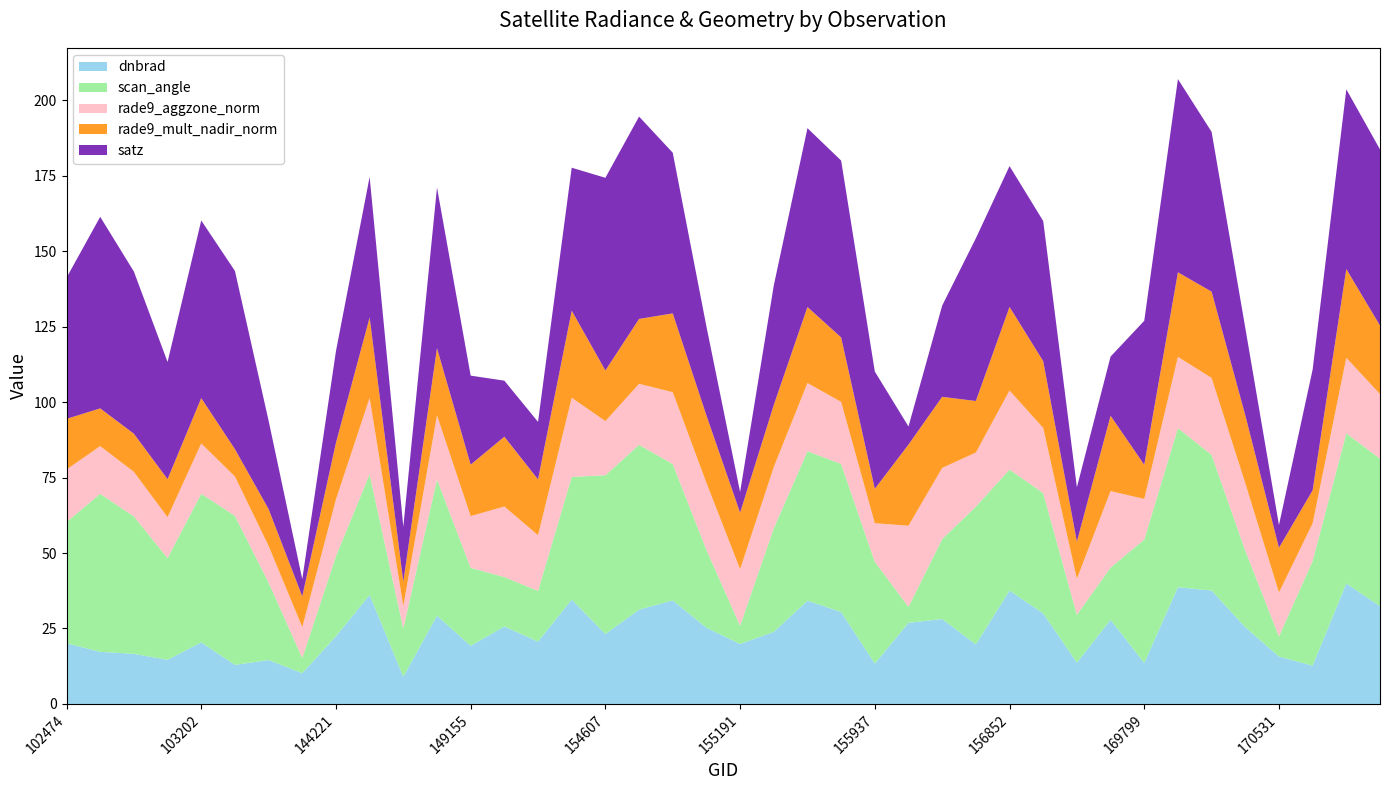

Reading left to right, extract all data points from this chart.

dnbrad: 102474=20.1	102595=17.3	102724=16.6	103083=14.6	103202=20.4	103331=12.9	103686=14.6	144028=10.2	144221=22.4	144831=36.1	145028=9.0	148953=29.2	149155=19.3	151221=25.7	154213=20.6	154406=34.6	154607=23.2	154621=31.3	154819=34.3	155011=25.2	155191=19.9	155372=23.9	155557=34.2	155752=30.5	155937=13.4	156115=26.9	156294=28.1	156479=19.7	156852=37.6	169262=30.0	169440=13.7	169621=27.9	169799=13.6	169981=38.7	170167=37.6	170350=25.4	170531=15.7	170716=12.7	170898=39.9	171092=32.4
satz: 102474=46.8	102595=63.5	102724=53.7	103083=38.8	103202=58.8	103331=59.0	103686=29.3	144028=5.7	144221=30.4	144831=46.6	145028=18.2	148953=53.2	149155=29.5	151221=18.6	154213=19.1	154406=47.4	154607=63.8	154621=67.0	154819=53.2	155011=29.5	155191=6.9	155372=39.6	155557=59.2	155752=58.6	155937=38.8	156115=6.0	156294=30.2	156479=53.9	156852=46.7	169262=46.4	169440=18.0	169621=19.6	169799=47.7	169981=64.0	170167=52.9	170350=29.0	170531=7.5	170716=40.0	170898=59.5	171092=58.4
scan_angle: 102474=40.2	102595=52.4	102724=45.5	103083=33.7	103202=49.2	103331=49.4	103686=25.7	144028=5.1	144221=26.6	144831=40.0	145028=16.0	148953=45.1	149155=25.8	151221=16.4	154213=16.8	154406=40.6	154607=52.6	154621=54.6	154819=45.2	155011=25.8	155191=6.1	155372=34.3	155557=49.5	155752=49.1	155937=33.7	156115=5.3	156294=26.5	156479=45.7	156852=40.1	169262=39.9	169440=15.9	169621=17.3	169799=40.9	169981=52.7	170167=44.9	170350=25.4	170531=6.7	170716=34.7	170898=49.7	171092=48.9
li: 102474=0.0	102595=0.0	102724=0.0	103083=0.0	103202=0.0	103331=0.0	103686=0.0	144028=0.0	144221=0.0	144831=0.0	145028=0.0	148953=0.0	149155=0.0	151221=0.0	154213=0.0	154406=0.0	154607=0.0	154621=0.0	154819=0.0	155011=0.0	155191=0.0	155372=0.0	155557=0.0	155752=0.0	155937=0.0	156115=0.0	156294=0.0	156479=0.0	156852=0.0	169262=0.0	169440=0.0	169621=0.0	169799=0.0	169981=0.0	170167=0.0	170350=0.0	170531=0.0	170716=0.0	170898=0.0	171092=0.0
rade9_aggzone_norm: 102474=17.4	102595=15.8	102724=14.8	103083=13.5	103202=16.6	103331=13.0	103686=12.1	144028=10.2	144221=18.8	144831=25.3	145028=7.4	148953=21.2	149155=17.1	151221=23.4	154213=18.4	154406=26.2	154607=17.9	154621=20.2	154819=23.8	155011=22.2	155191=18.7	155372=20.3	155557=22.6	155752=20.5	155937=12.8	156115=26.9	156294=23.6	156479=17.9	156852=26.2	169262=21.6	169440=11.9	169621=25.4	169799=13.4	169981=23.6	170167=25.5	170350=22.3	170531=14.6	170716=12.5	170898=25.0	171092=21.4
rade9_mult_nadir_norm: 102474=16.8	102595=12.5	102724=12.6	103083=12.6	103202=15.0	103331=9.1	103686=12.2	144028=10.2	144221=18.8	144831=26.6	145028=8.1	148953=22.3	149155=17.0	151221=23.1	154213=18.5	154406=28.9	154607=16.8	154621=21.5	154819=26.1	155011=22.3	155191=18.7	155372=20.6	155557=25.2	155752=21.4	155937=11.4	156115=26.9	156294=23.6	156479=17.1	156852=27.7	169262=22.1	169440=12.3	169621=25.0	169799=11.3	169981=28.0	170167=28.6	170350=22.5	170531=14.8	170716=10.9	170898=29.4	171092=22.7